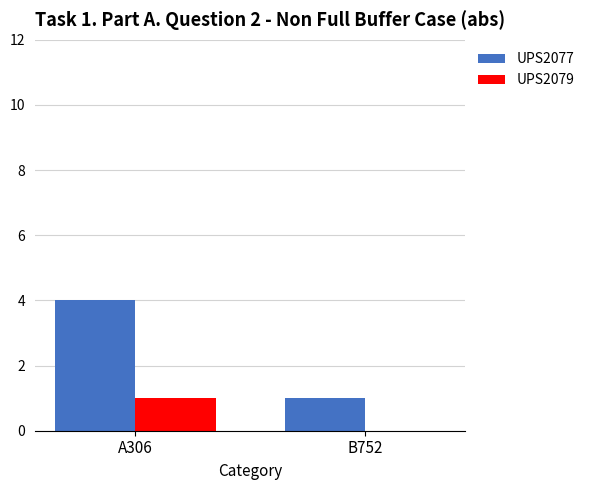

What is the sum of the UPS2077 values at B752 and A306?

5